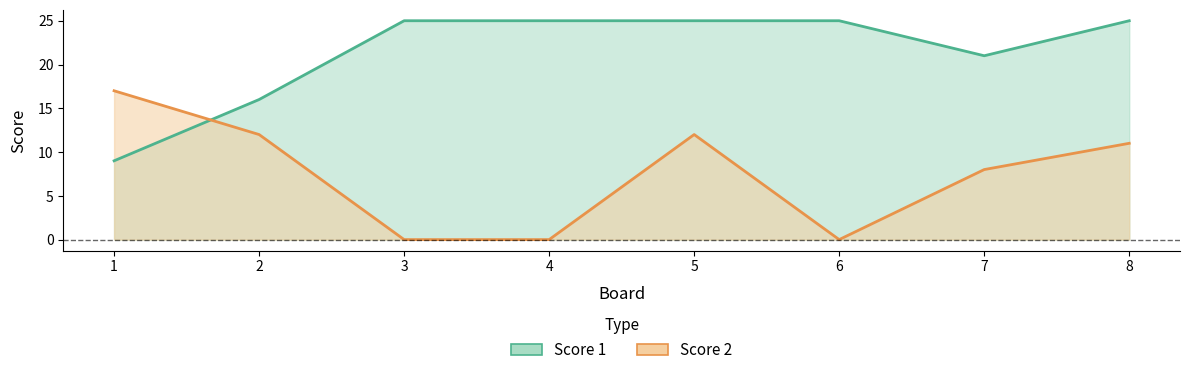

List the labels in order of Score 2 value, largest first.

1, 2, 5, 8, 7, 3, 4, 6